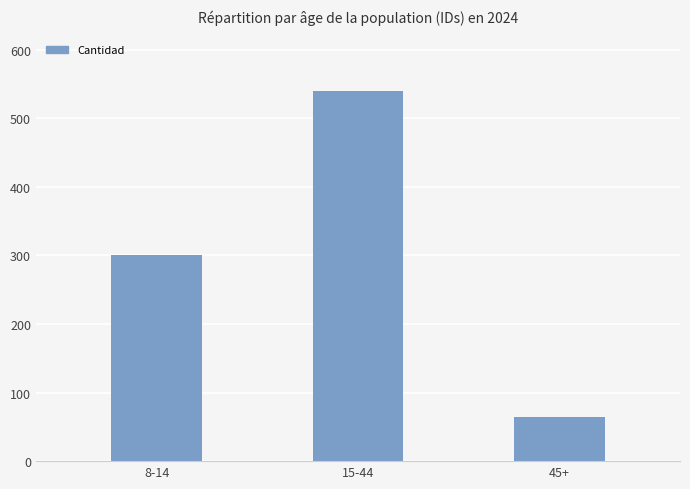

Reading left to right, what are all the values shown in this chart?

8-14=301	15-44=540	45+=64